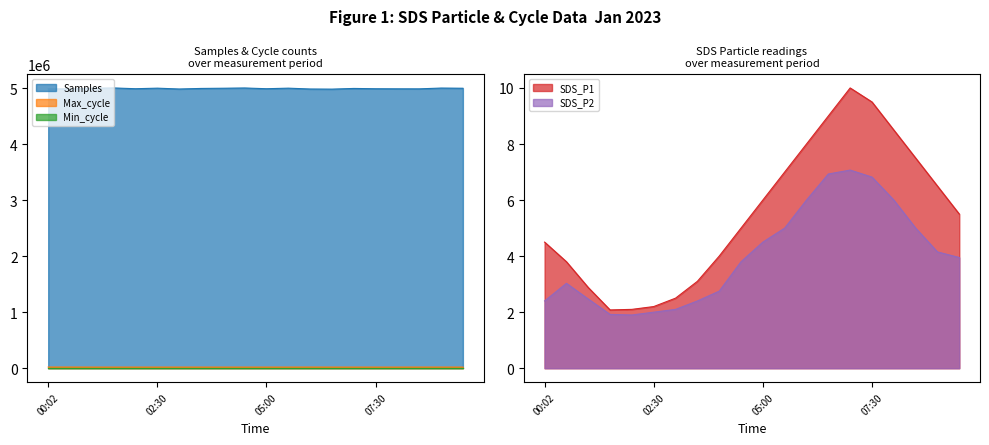

True or false: Samples and Max_cycle cross at least once.

False